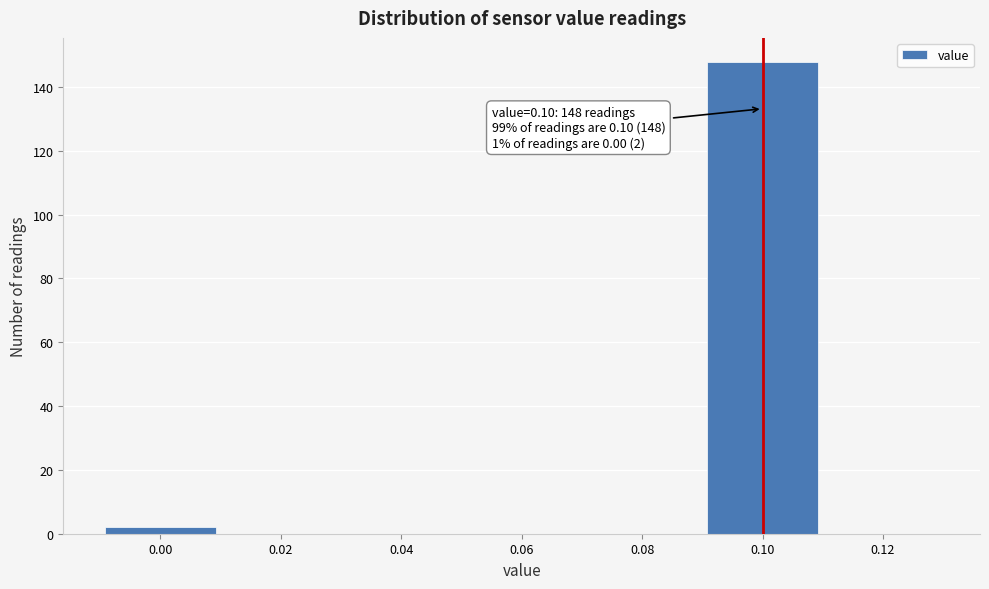

Which range on the x-axis has the tallest bar?

0.09 to 0.11